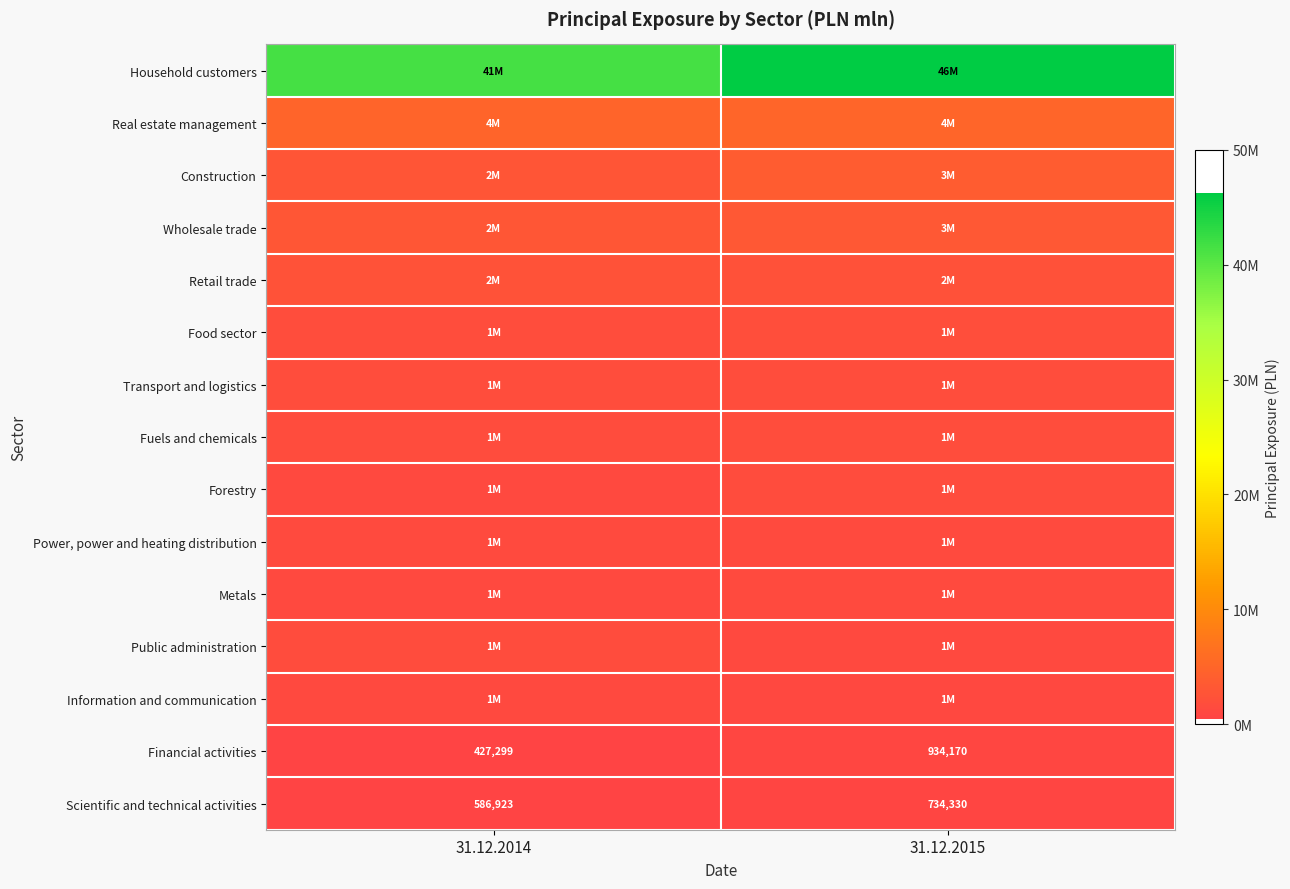

The value of Scientific and technical activities at 31.12.2015 is 734330. True or false?

True